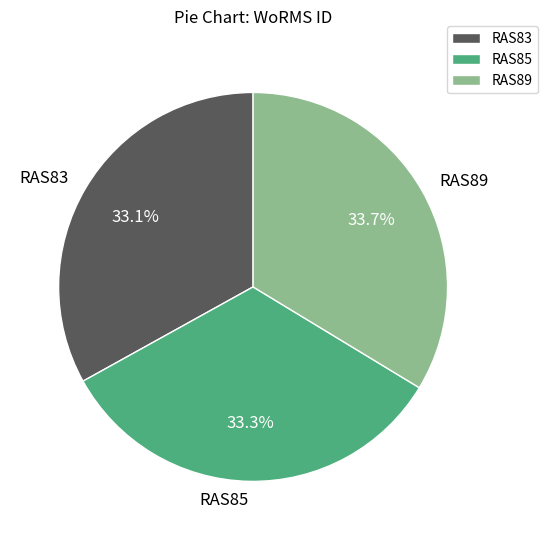

Which has a higher value, RAS89 or RAS83?

RAS89